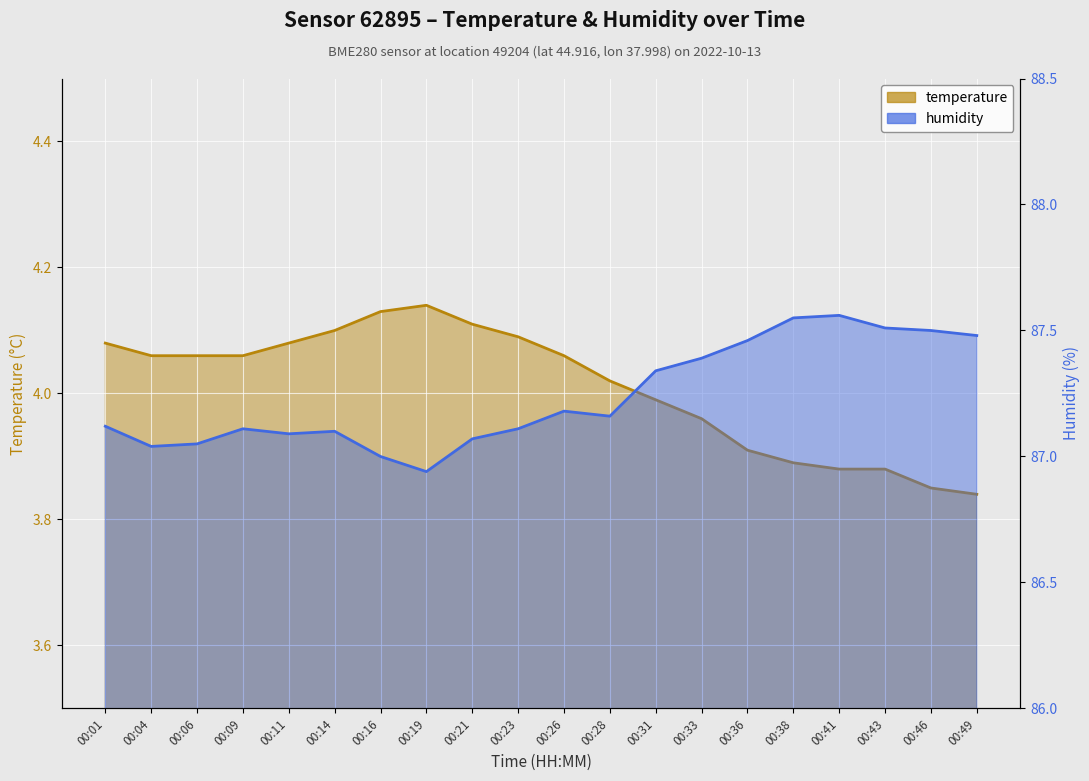

True or false: temperature and humidity intersect in this chart.

False